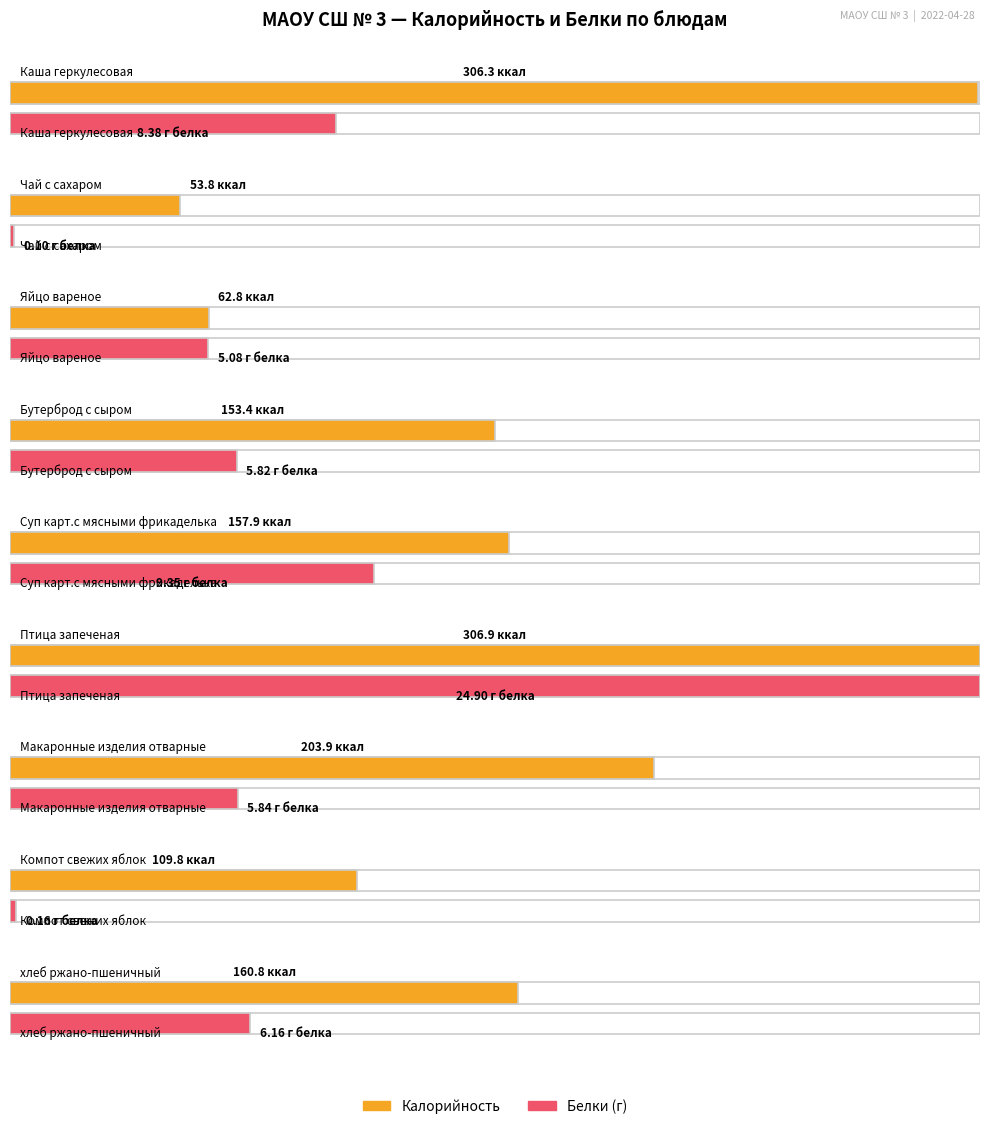

Which series changed the most between Яйцо вареное and Макаронные изделия отварные?

Калорийность